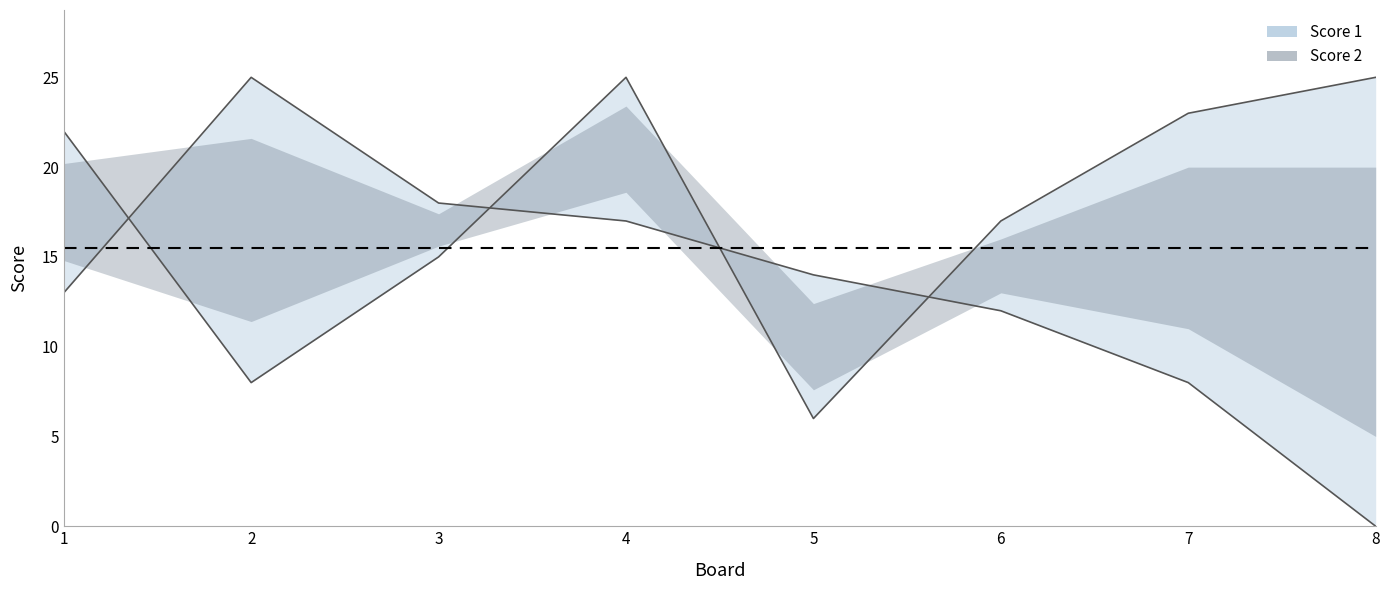

Where do Score 1 line and Score 2 line first cross each other?

1 and 2